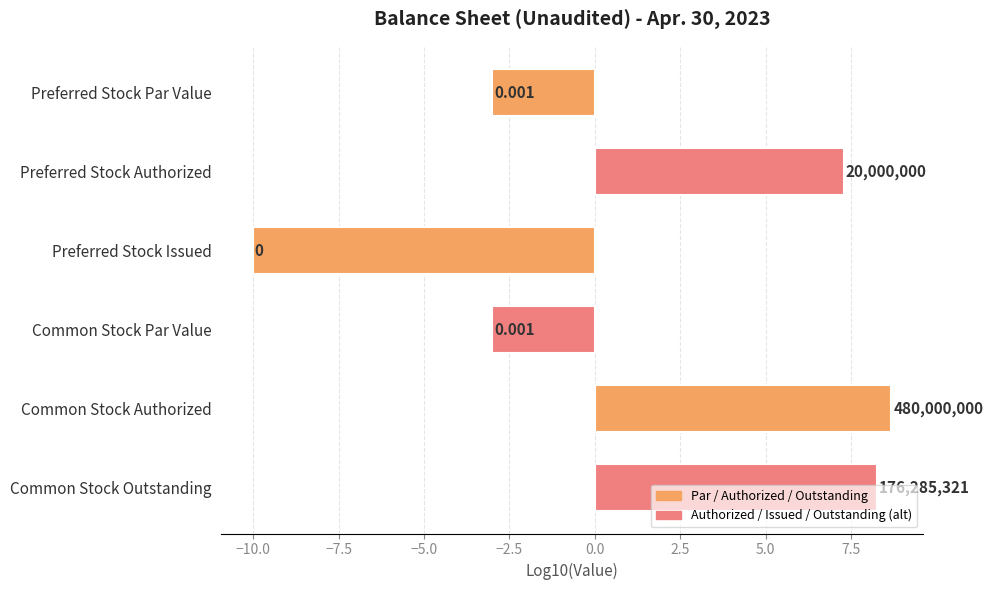

How many bars are there in total?

6